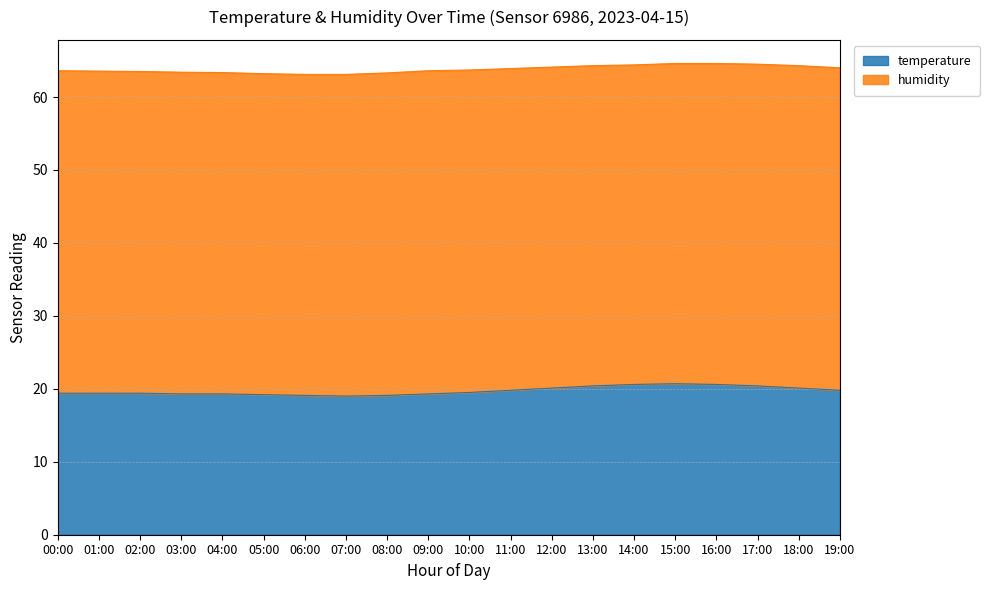

The chart shows a value of 19.5 at 10:00. True or false?

True